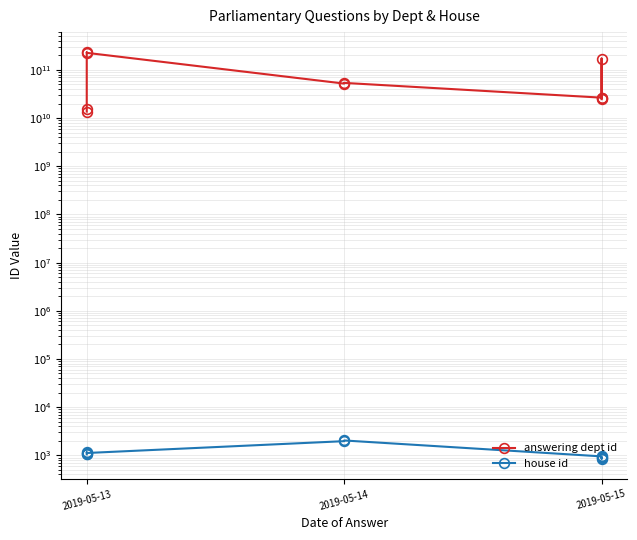

True or false: answering dept id and house id intersect in this chart.

False